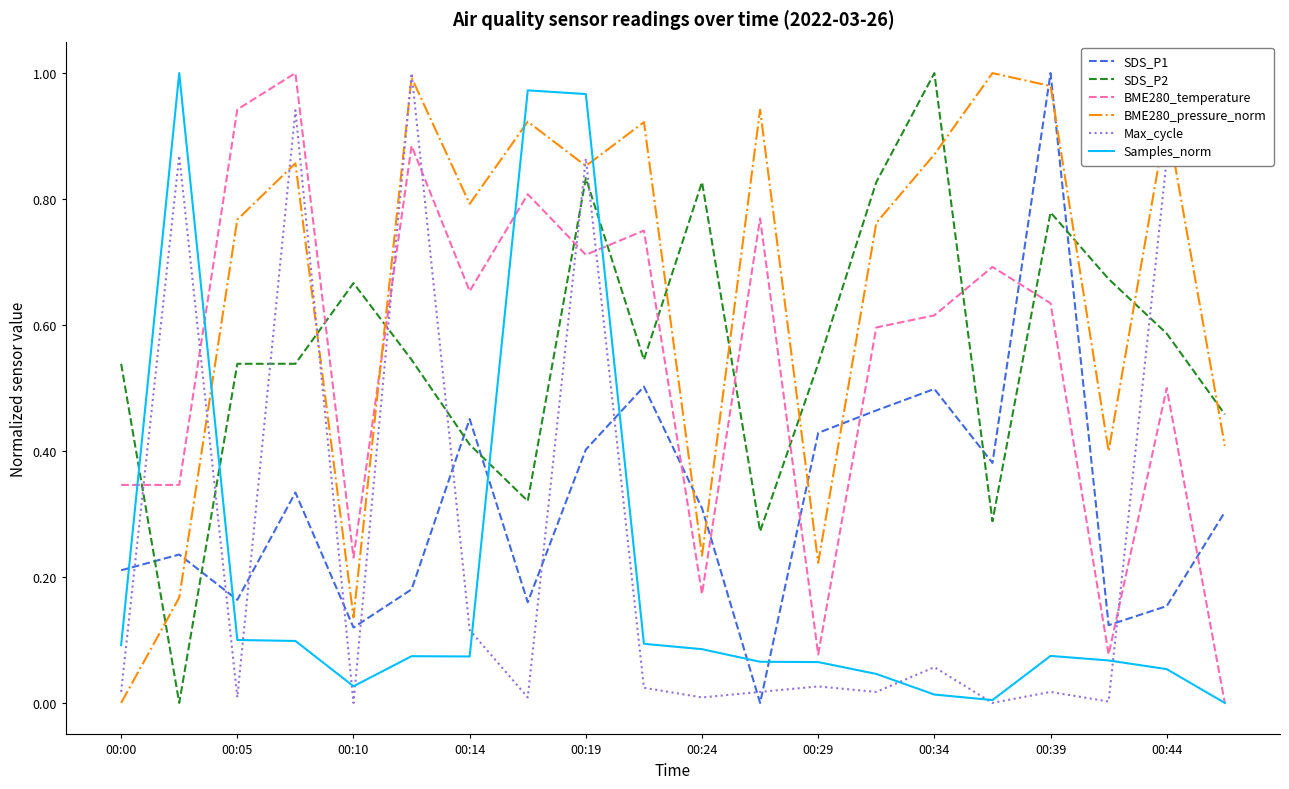

True or false: Samples_norm and SDS_P1 cross at least once.

True